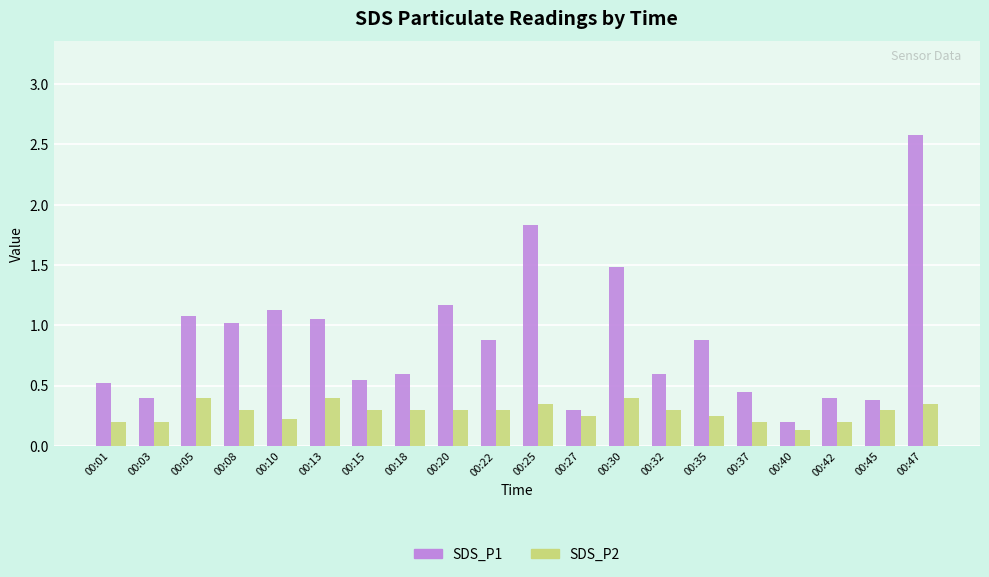

Are the bars grouped side by side (vs. stacked)?

Yes